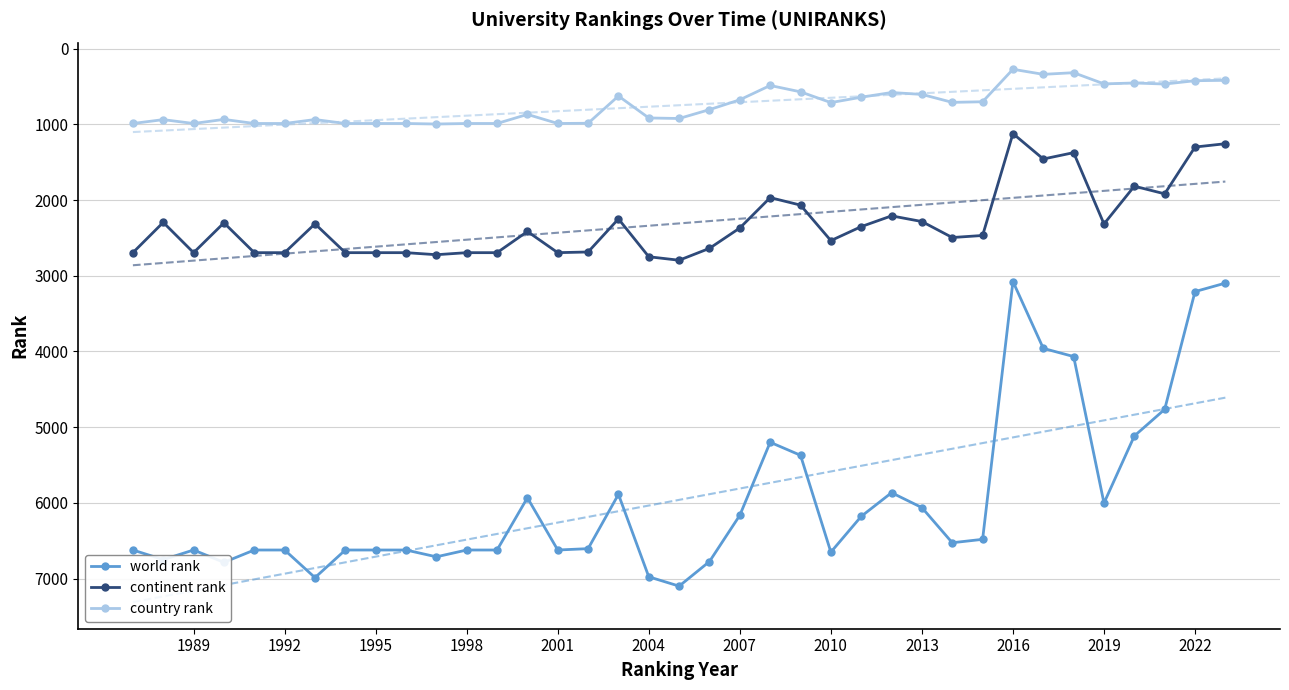

The value of country rank at 2004 is 423. True or false?

False